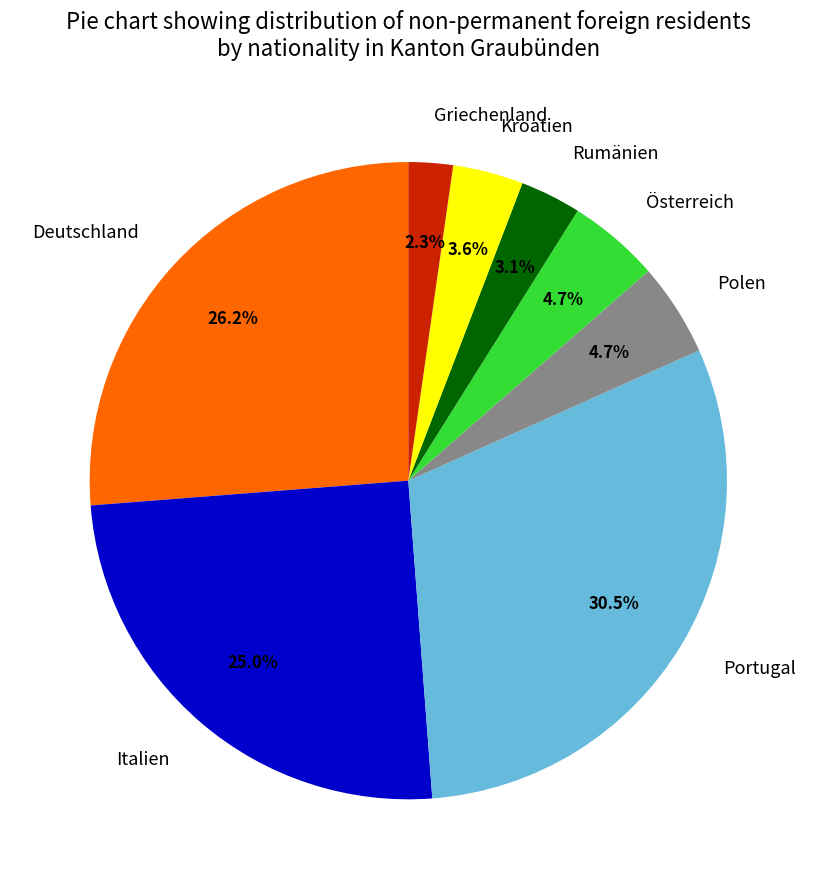

Does Rumänien represent more than half of the total?

No